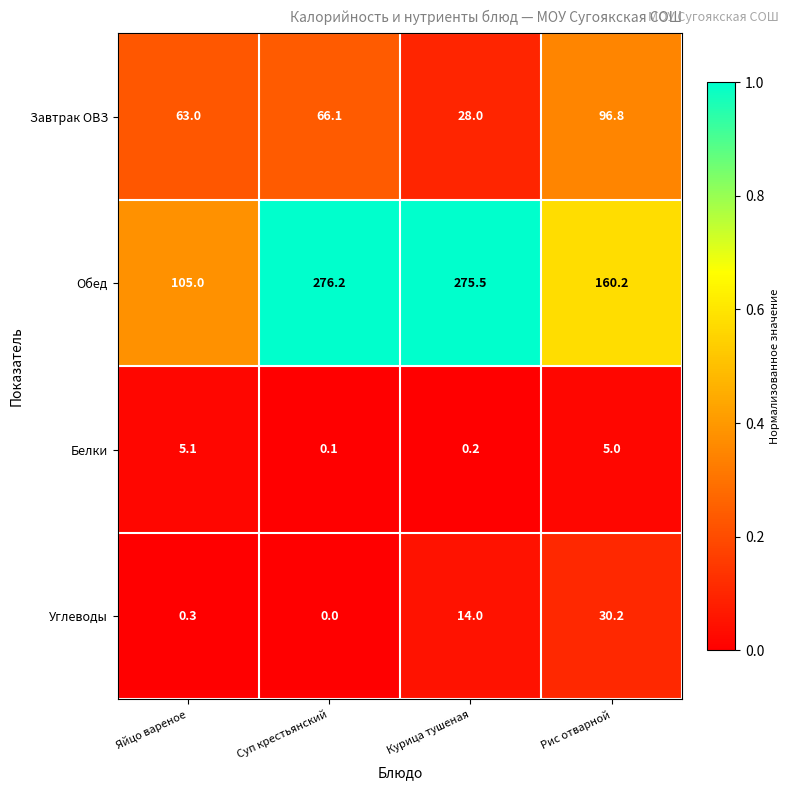

Which series has the largest range (max minus min)?

Обед